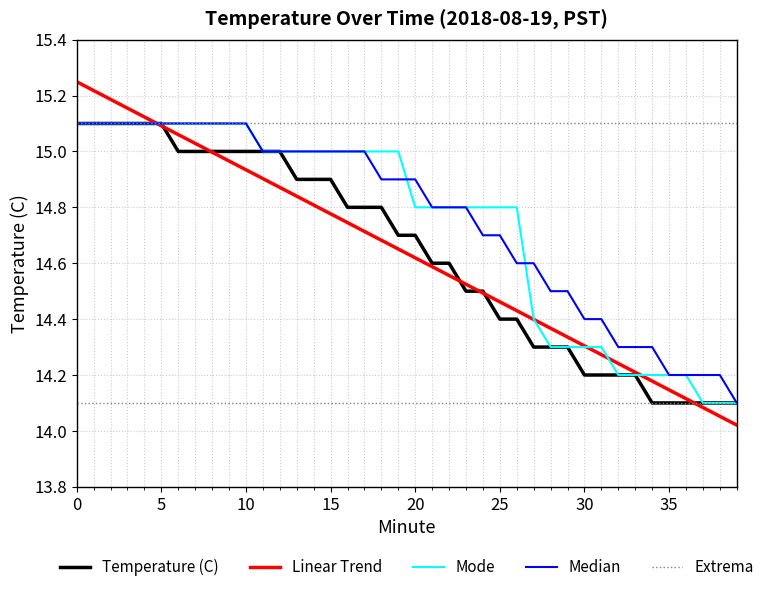

What is the value of the 37th point from the left?

14.1